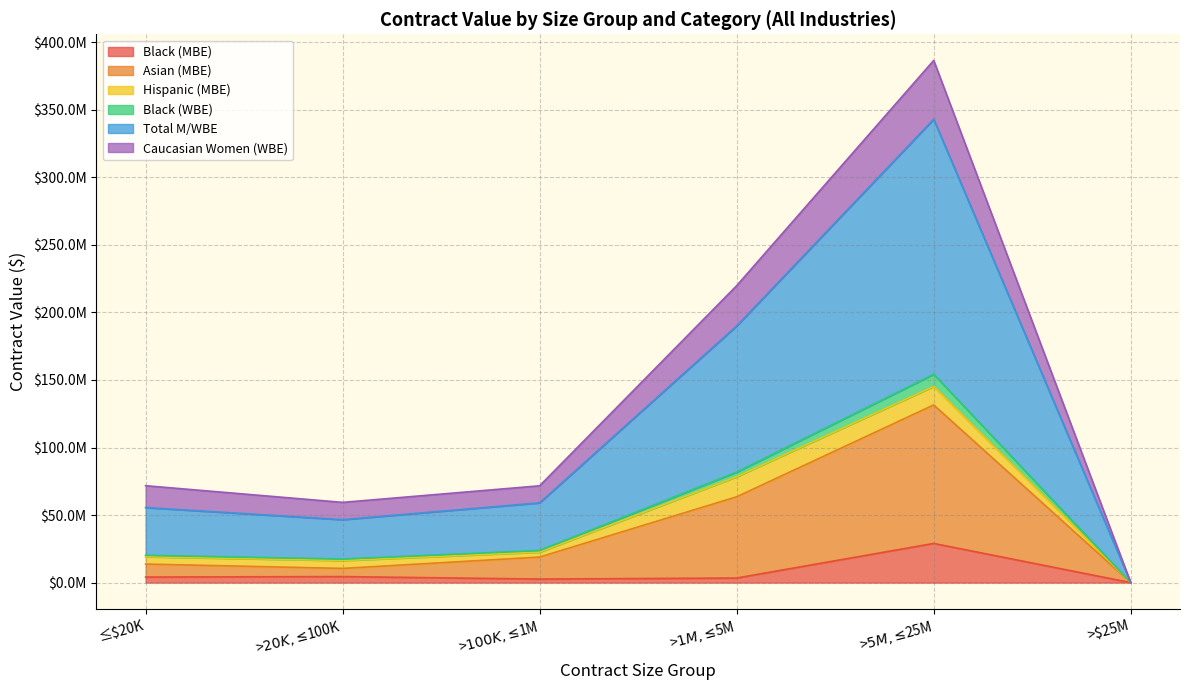

What position from the left is >$5M, ≤$25M?

5